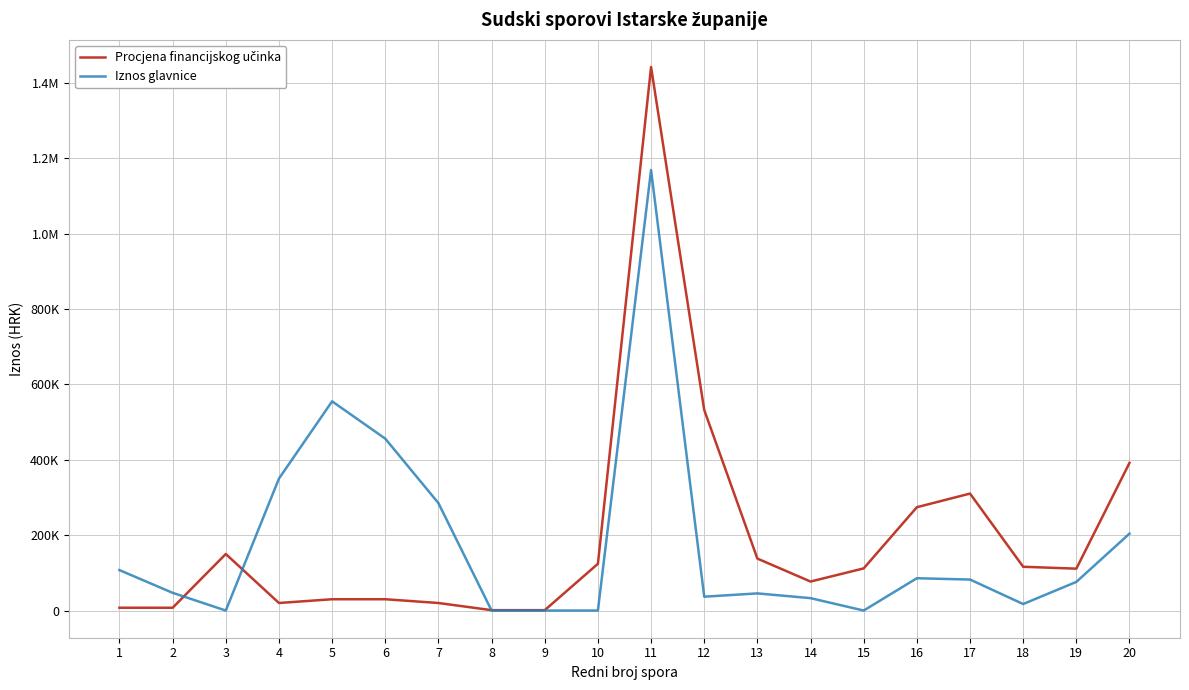

True or false: Procjena financijskog učinka and Iznos glavnice cross at least once.

True